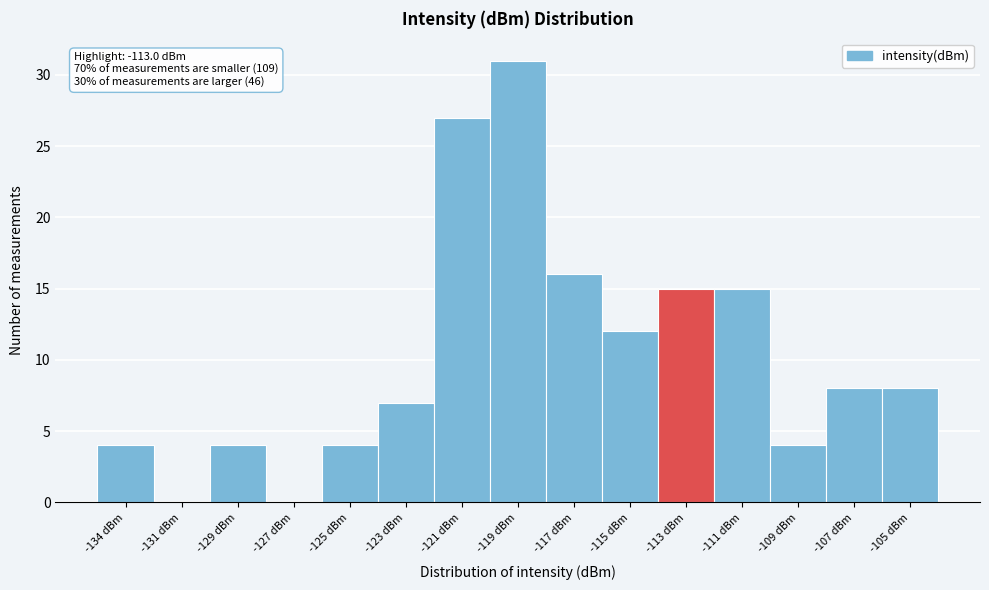

Reading right to left, what are all the values shown in this chart?

-105 dBm=8	-107 dBm=8	-109 dBm=4	-111 dBm=15	-113 dBm=15	-115 dBm=12	-117 dBm=16	-119 dBm=31	-121 dBm=27	-123 dBm=7	-125 dBm=4	-127 dBm=0	-129 dBm=4	-131 dBm=0	-134 dBm=4